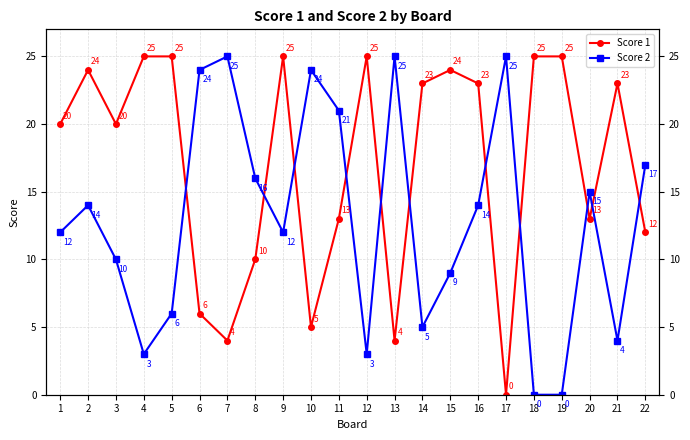

Which series ends up on top after the final intersection of Score 1 and Score 2?

Score 2